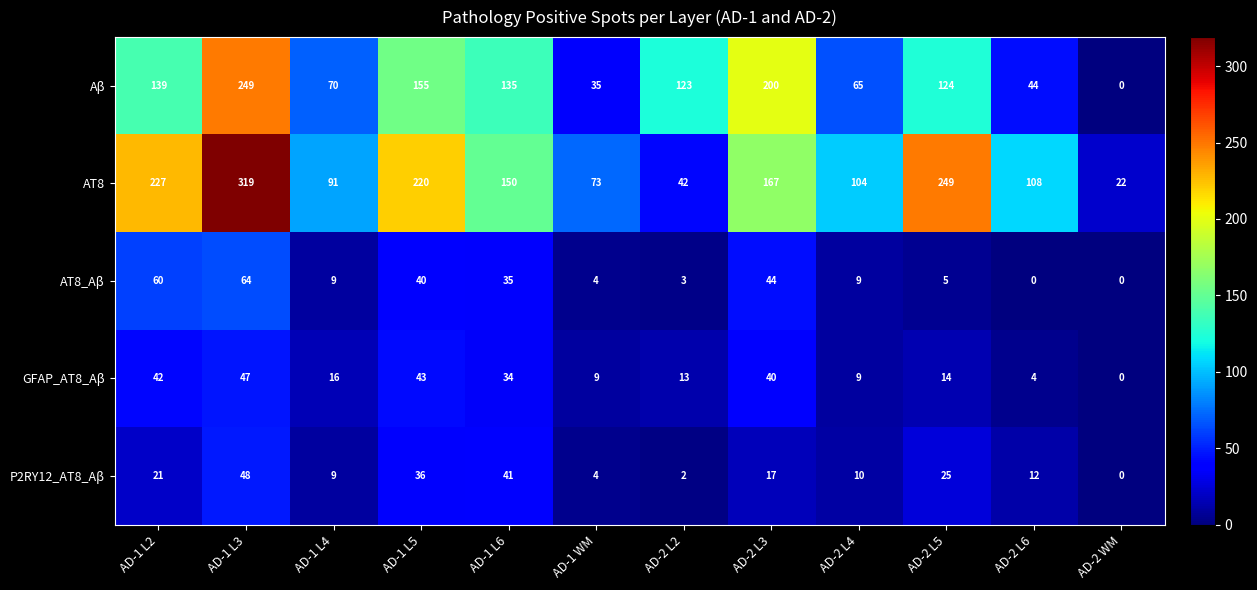

What is the sum of all GFAP_AT8_Aβ values?

271